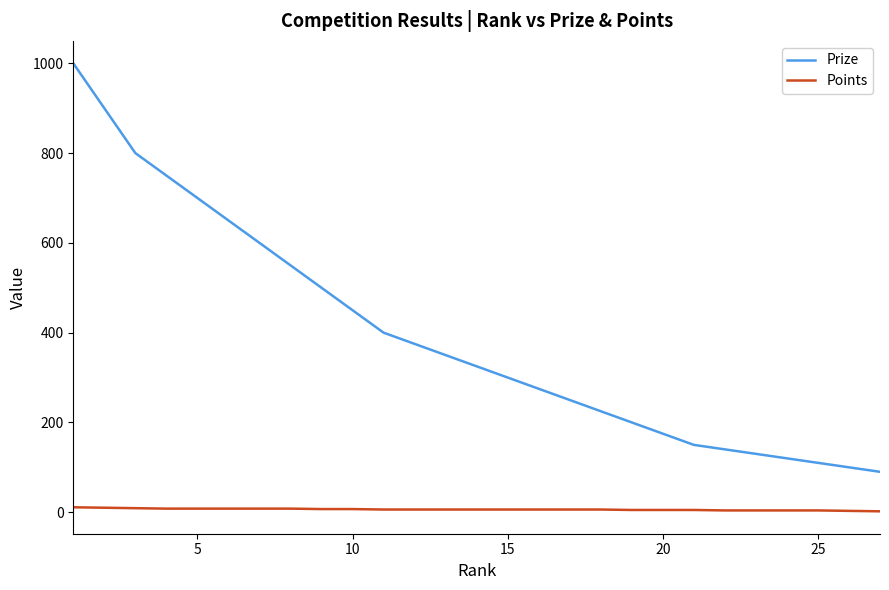

What is the difference between the maximum and minimum values in the Prize series?

910